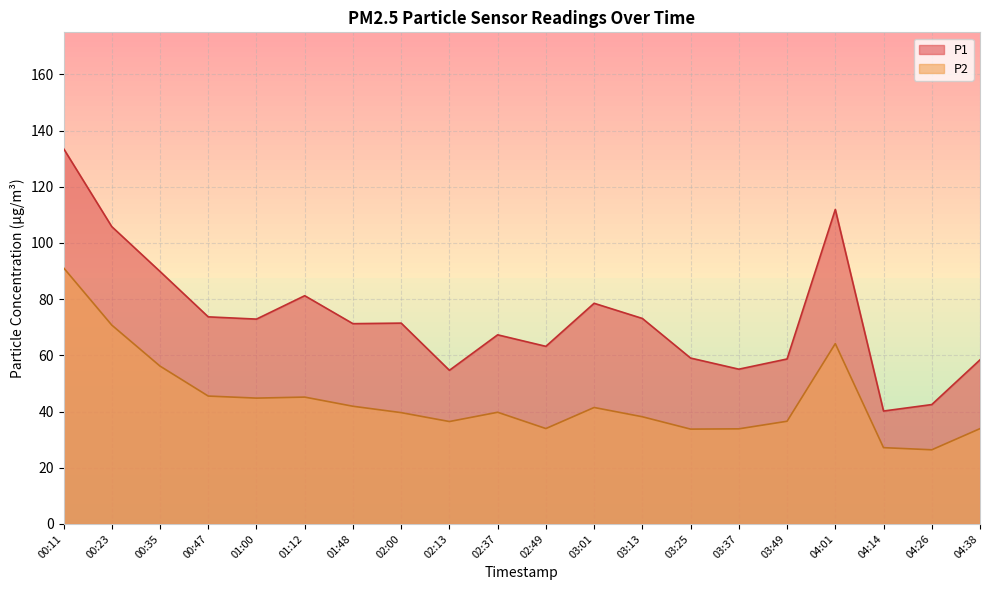

List the series in order of their peak value, lowest first.

P2, P1